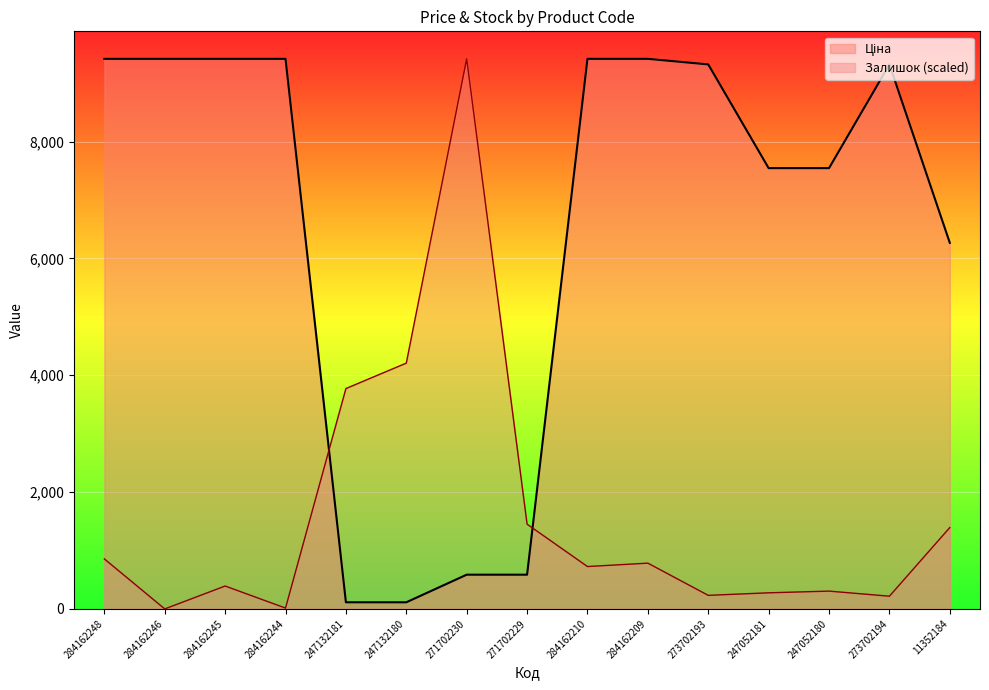

Reading left to right, list all the values displayed in this chart.

Ціна: 9416.9	9416.9	9416.9	9416.9	113.3	113.3	586.0	586.0	9416.9	9416.9	9321.4	7545.9	7545.9	9321.4	6266.7
Залишок: 856.1	0.0	391.8	14.5	3772.6	4207.8	9416.9	1451.0	725.5	783.5	232.2	275.7	304.7	217.6	1392.9